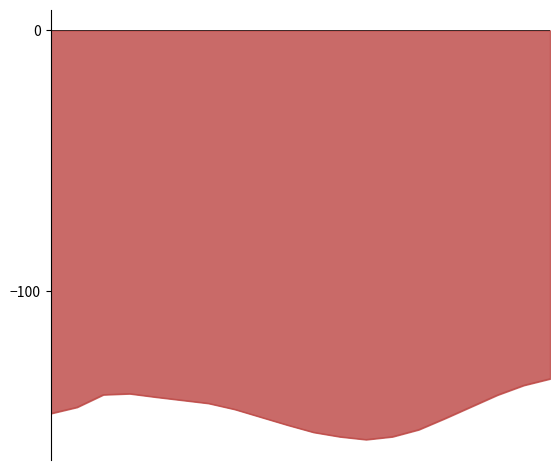

How many data points does each series have?

20